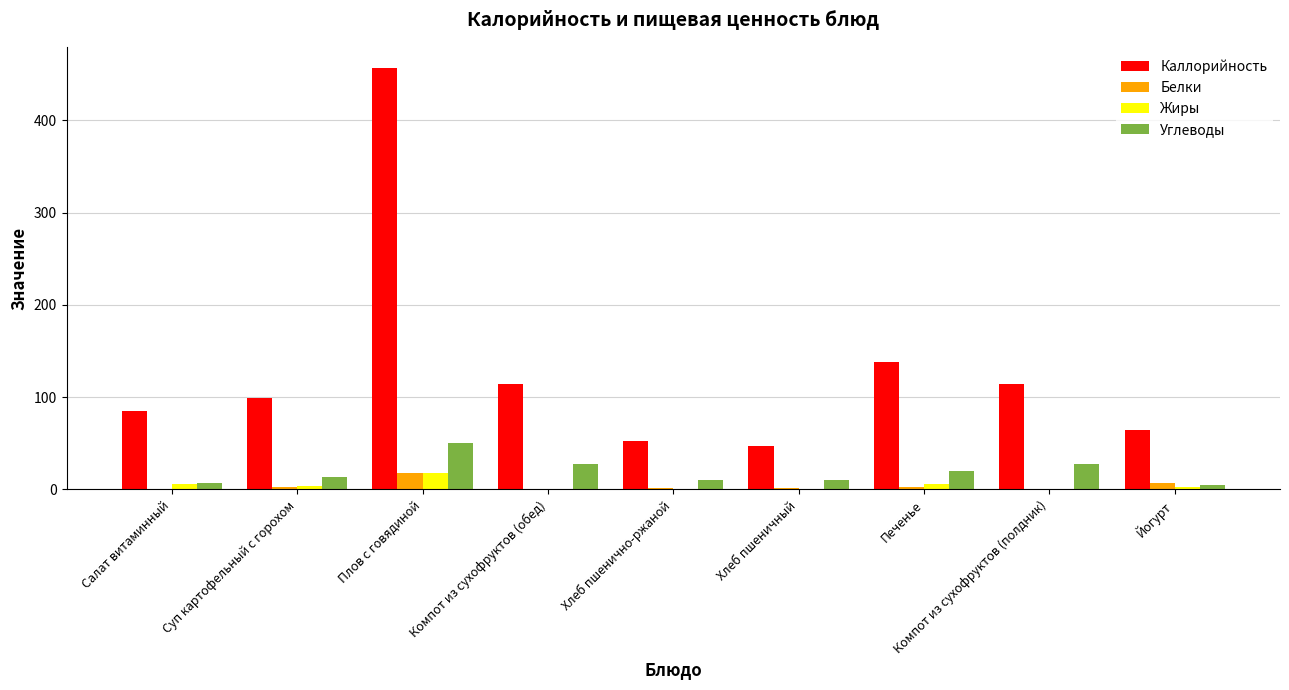

At which category is the sum across all series the highest?

Плов с говядиной